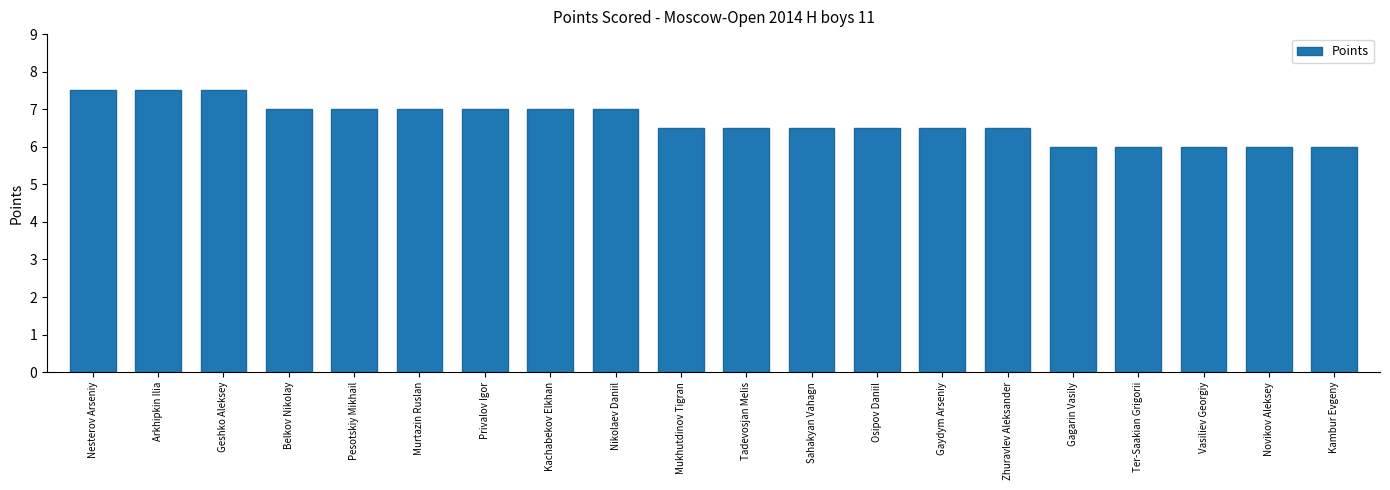

Approximately how many times larger is the value at Osipov Daniil compared to Sahakyan Vahagn?

1.0